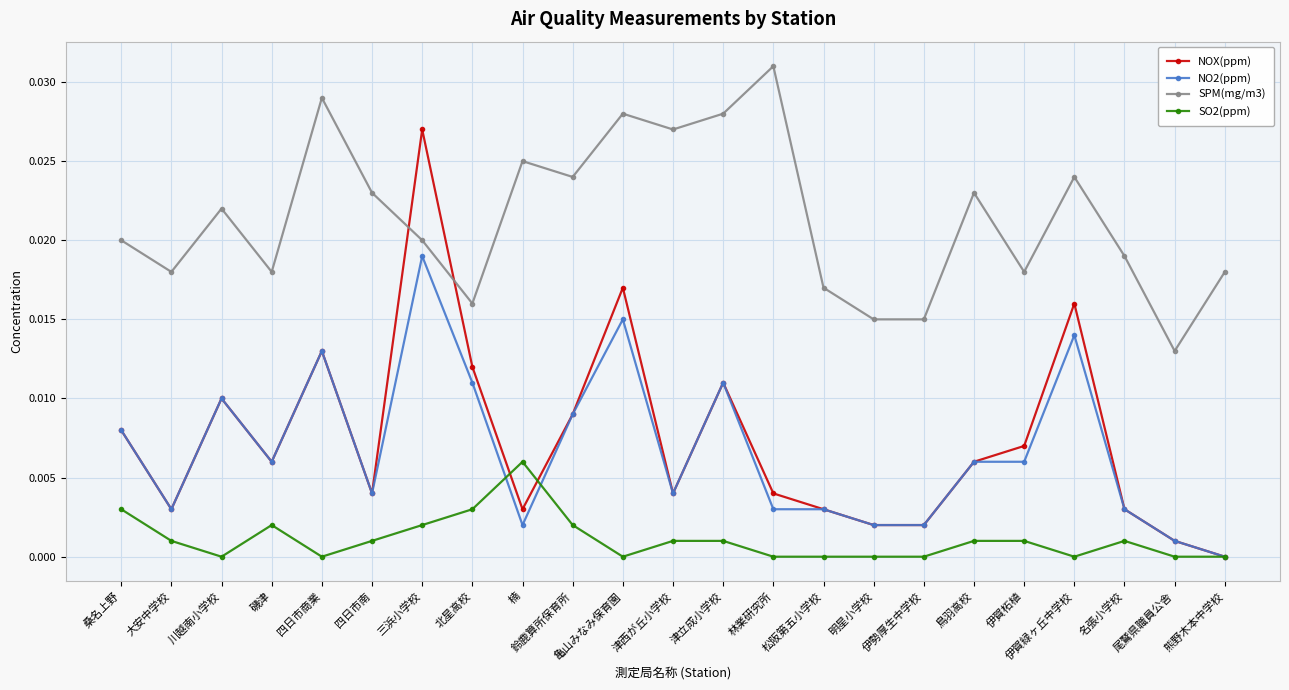

The value of NO2(ppm) at 林業研究所 is 0.0. True or false?

True